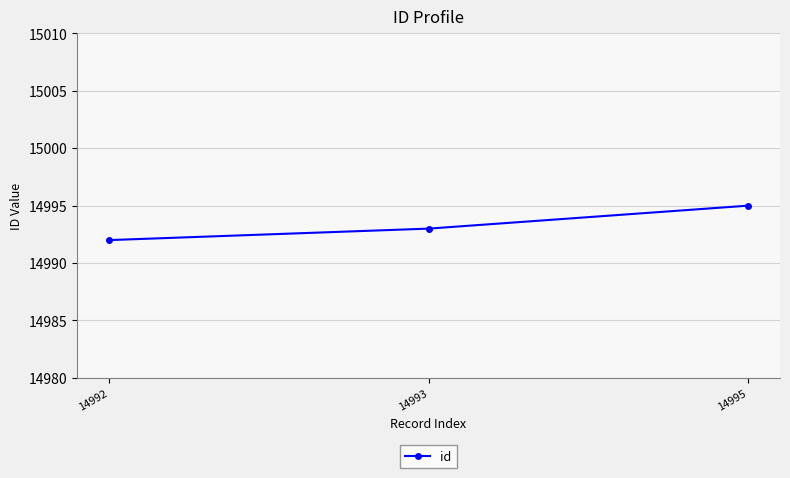

Does the chart have visible grid lines?

Yes